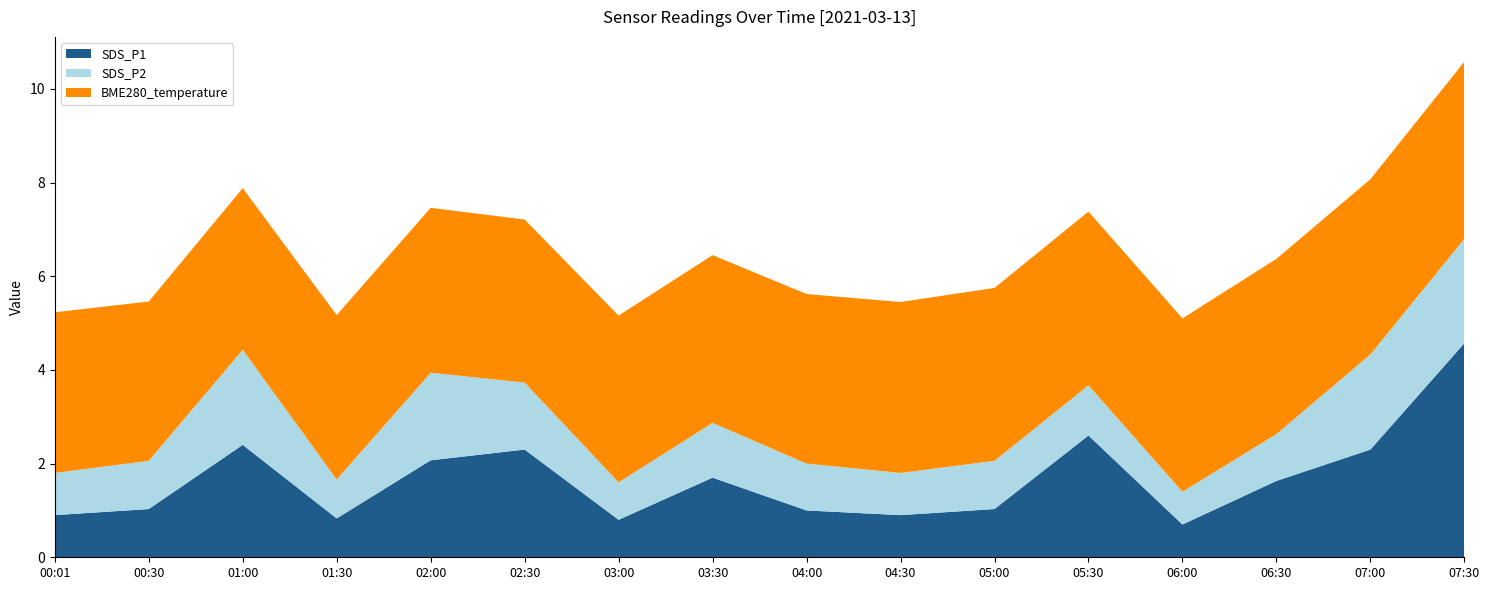

What is the total value across all series at 06:00?

5.1